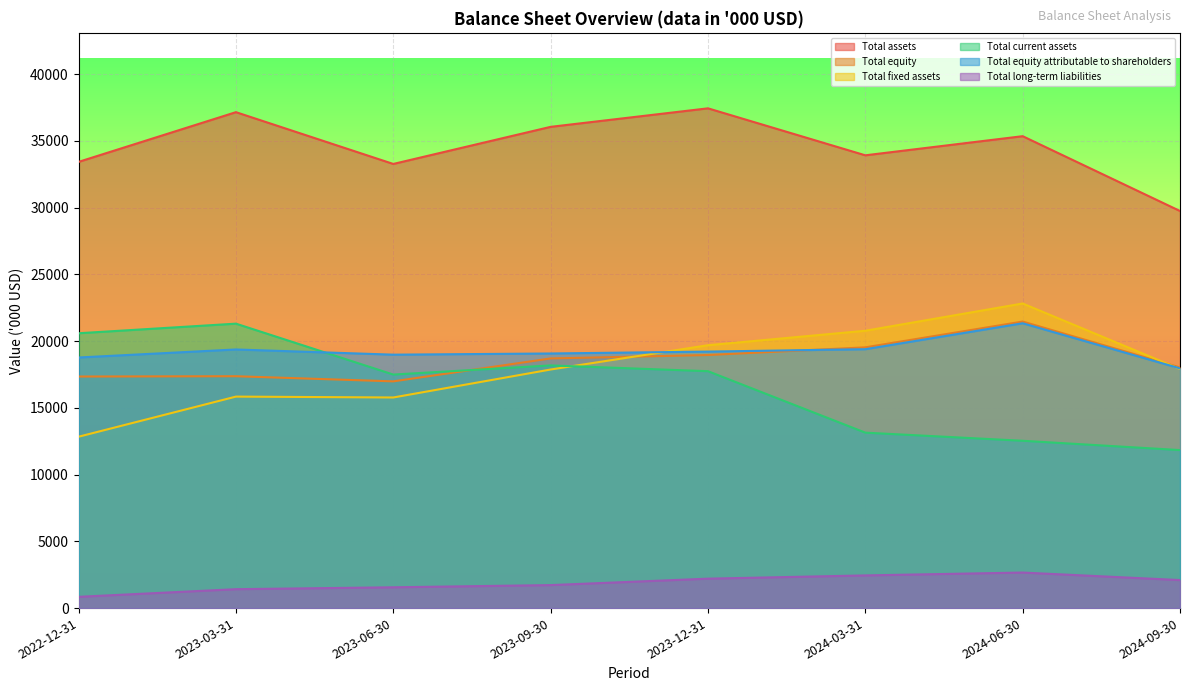

Rank the series by their maximum value, from lowest to highest.

Total long-term liabilities, Total current assets, Total equity attributable to shareholders, Total equity, Total fixed assets, Total assets